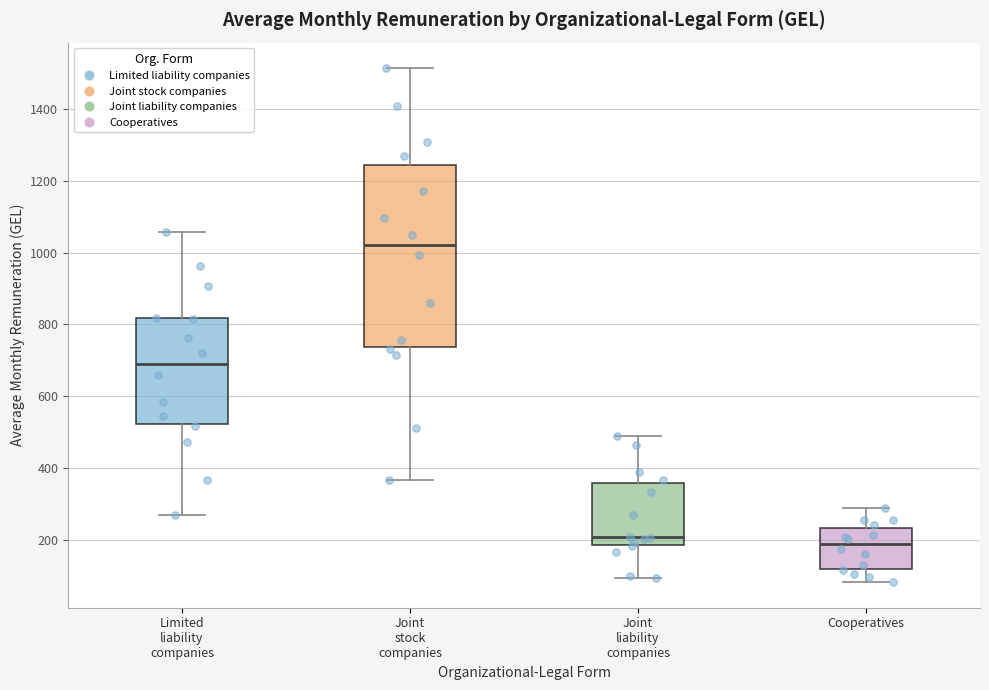

Which box is the tallest, from its lower edge to its upper edge?

Joint stock companies